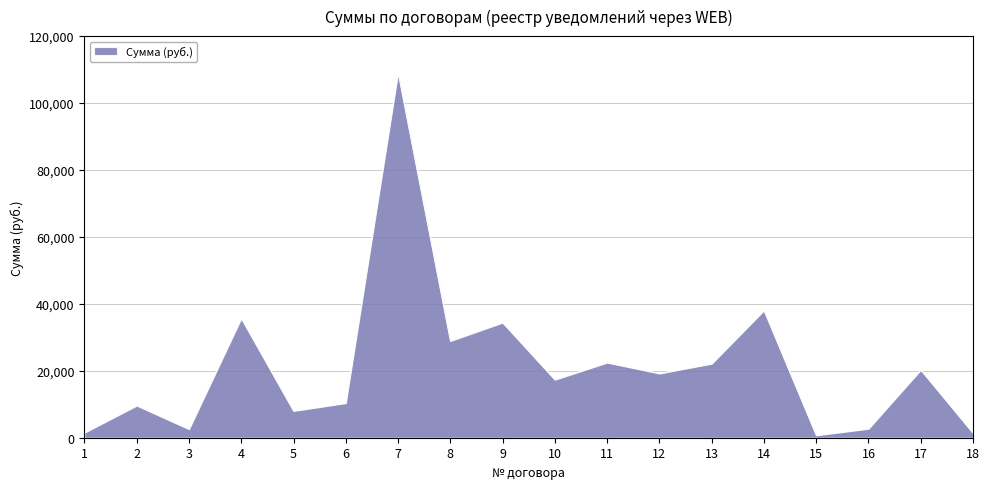

The value at 10 is 17337.7. True or false?

True